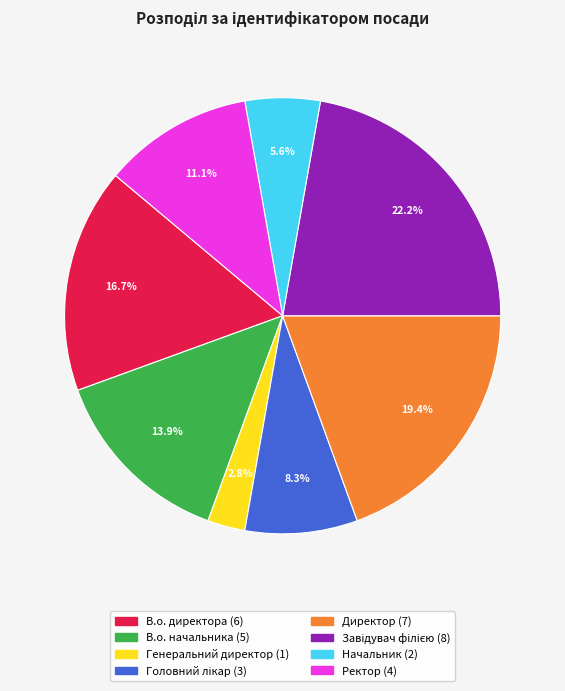

Which slice is the smallest?

Генеральний директор